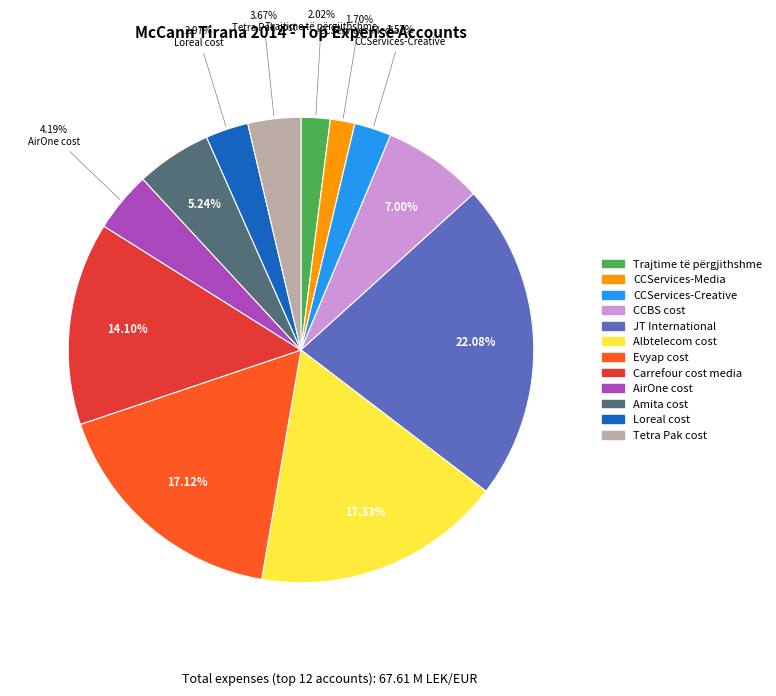

Is there a majority slice in this chart?

No